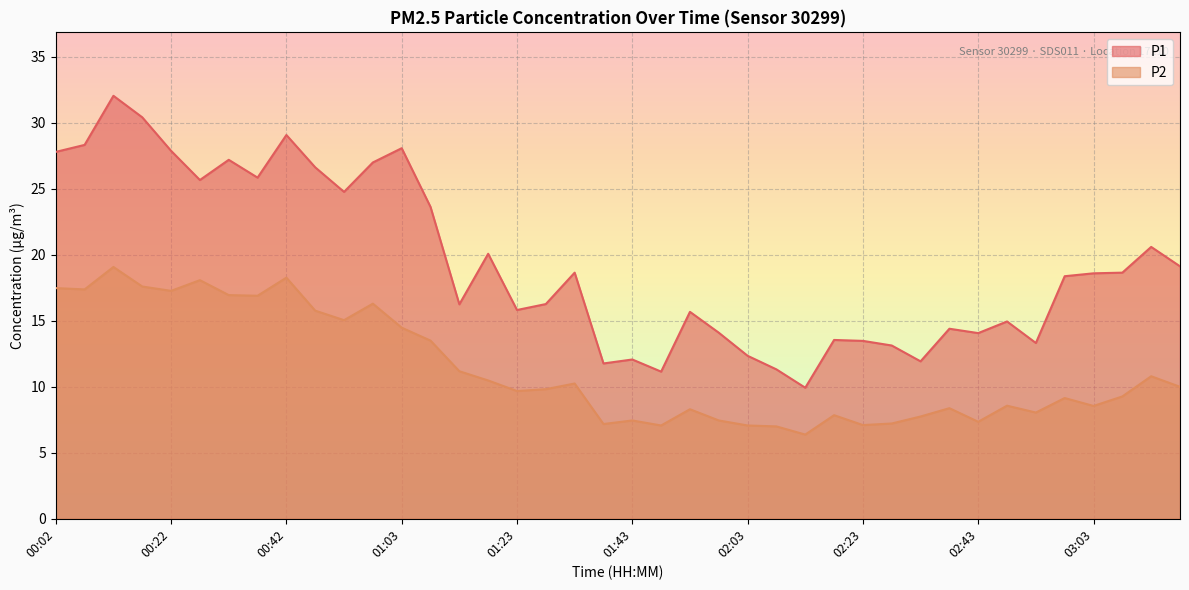

Which series changed the most between 01:53 and 02:53?

P1